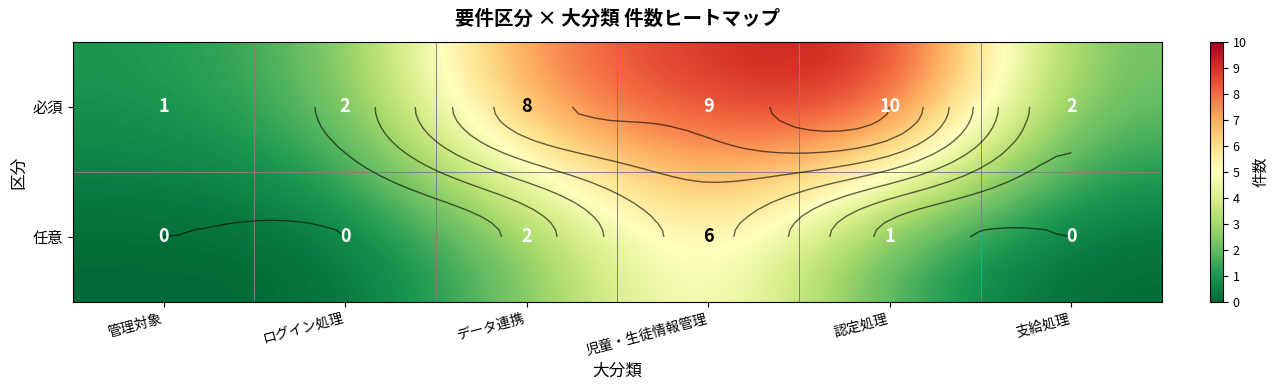

Which series has the widest spread of values?

必須